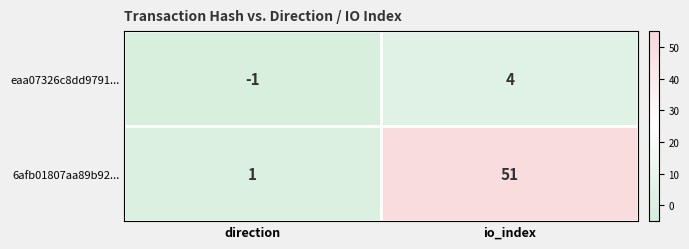

Count the number of data series in this chart.

2